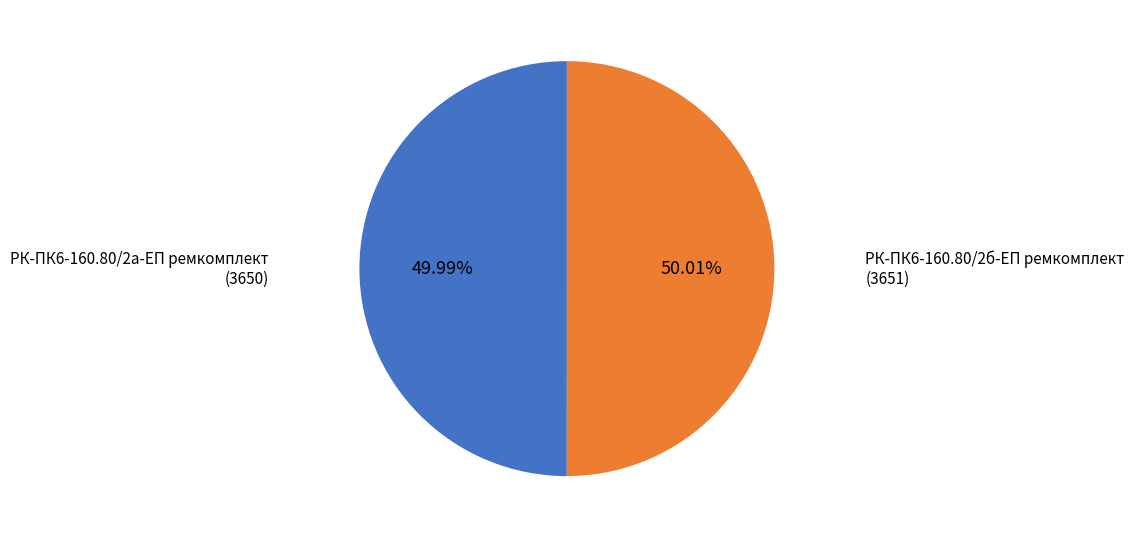

Combined, do РК-ПК6-160.80/2а-ЕП ремкомплект and РК-ПК6-160.80/2б-ЕП ремкомплект account for over 50%?

Yes